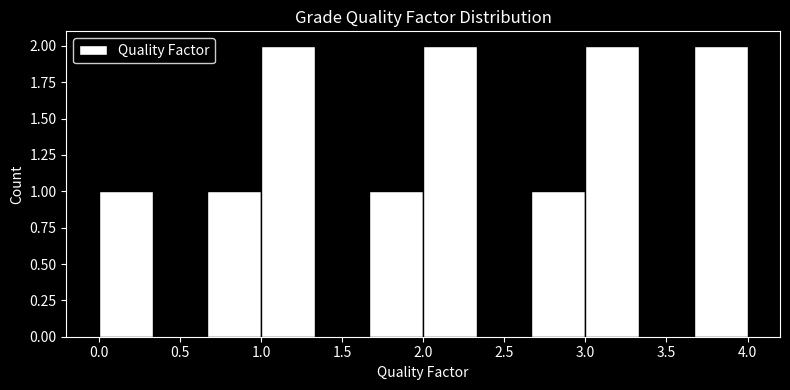

How tall is the bar that spans 0.00 to 0.35 on the x-axis? Neither the bar edges nor the heights are printed on the chart, so give them approximately, as read against the axes.

1